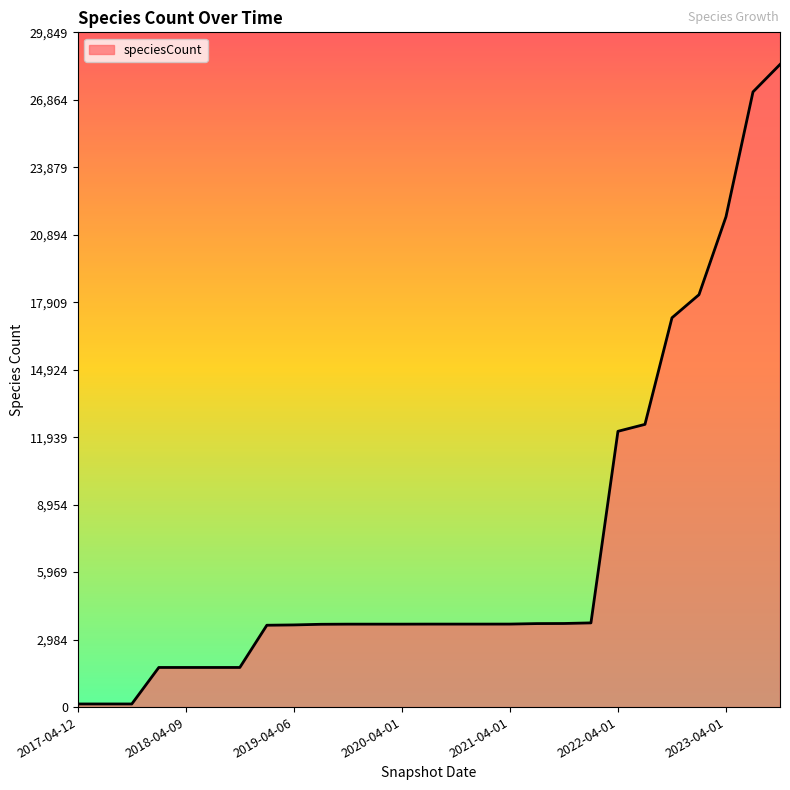

What is the difference between the maximum and minimum values?

28290